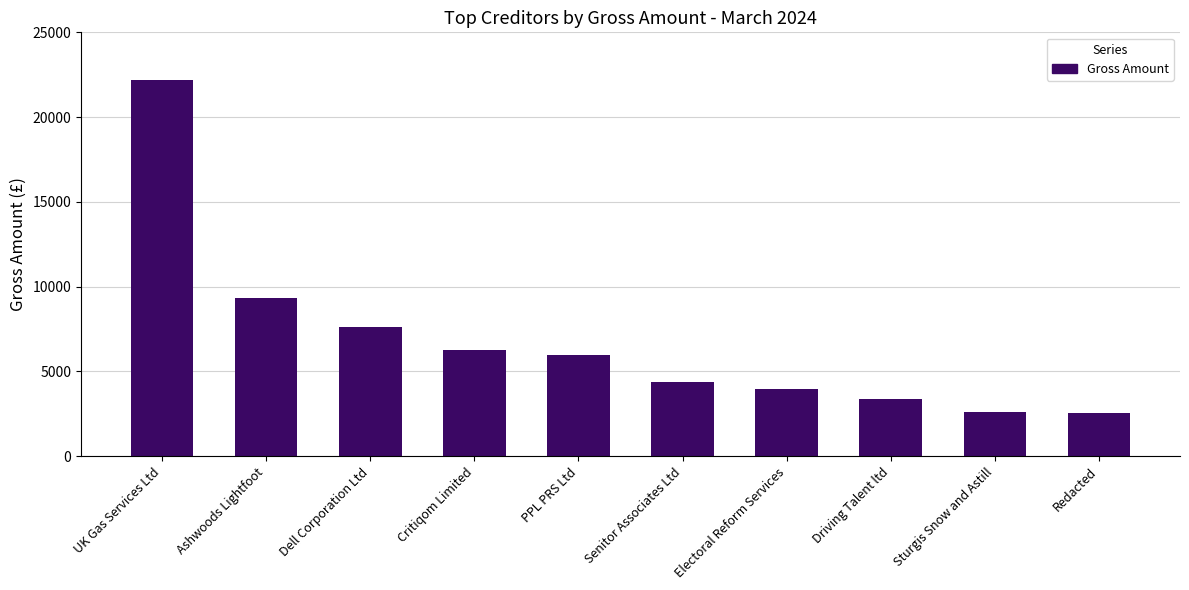

What is the sum of the values at Driving Talent ltd and Critiqom Limited?

9673.2